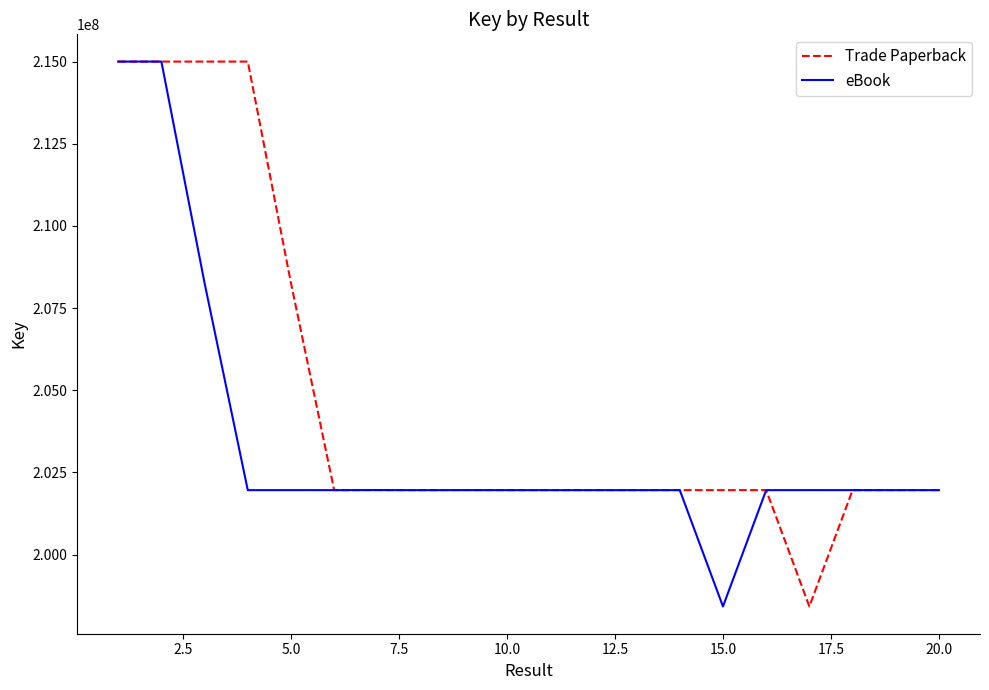

Is this an area chart (filled region under the line)?

No